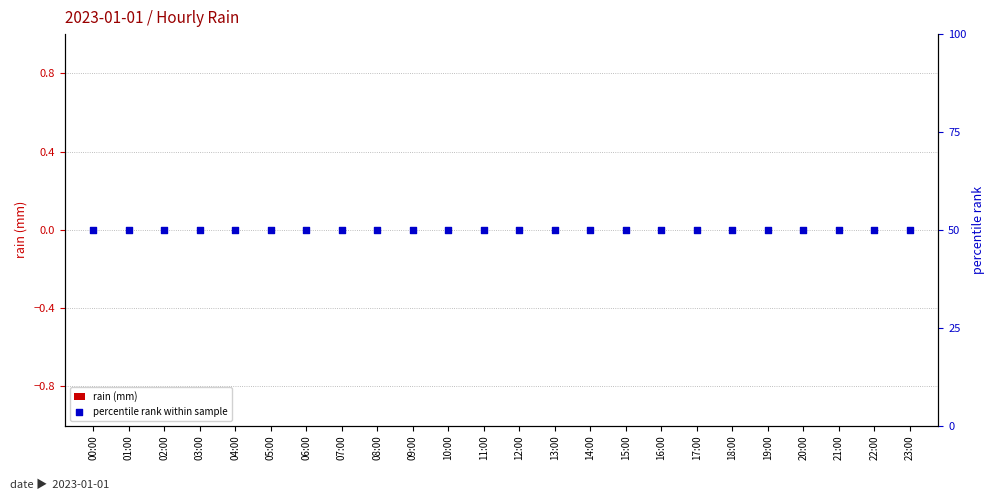

Is the value of percentile rank within sample at 15:00 greater than the value of rain (mm) at 06:00?

Yes